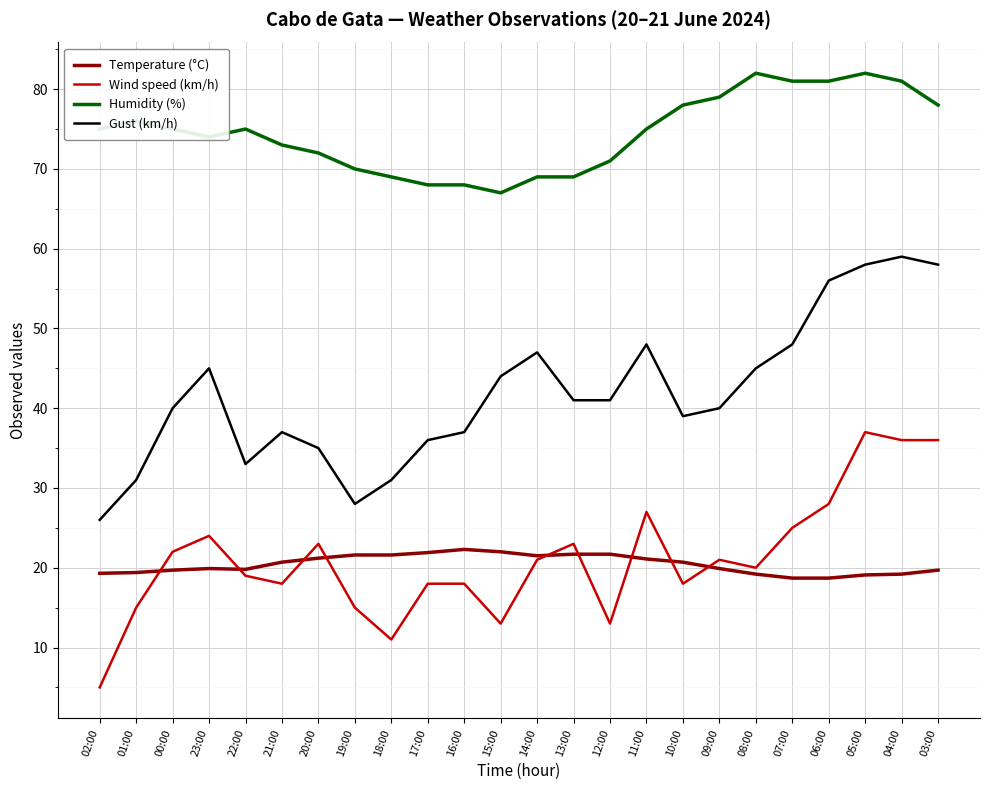

The Temperature (°C) series shows 33.8 at 13:00. True or false?

False